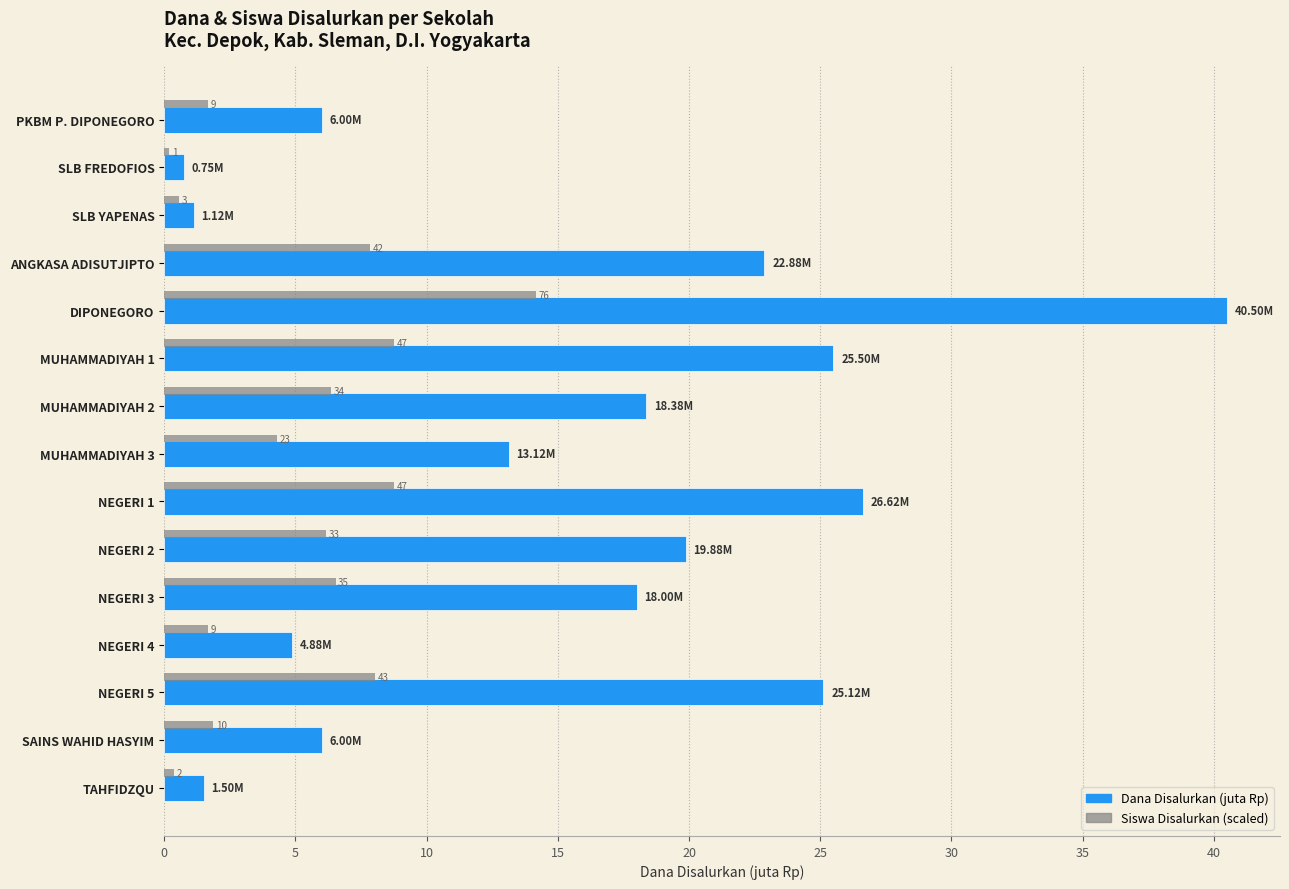

What is the difference between the second highest and second lowest values in the Siswa Disalurkan (scaled) series?

8.4